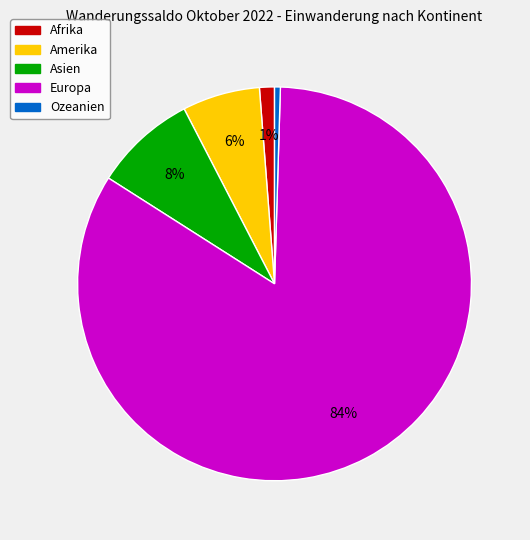

Is there any slice that represents more than half of the pie?

Yes